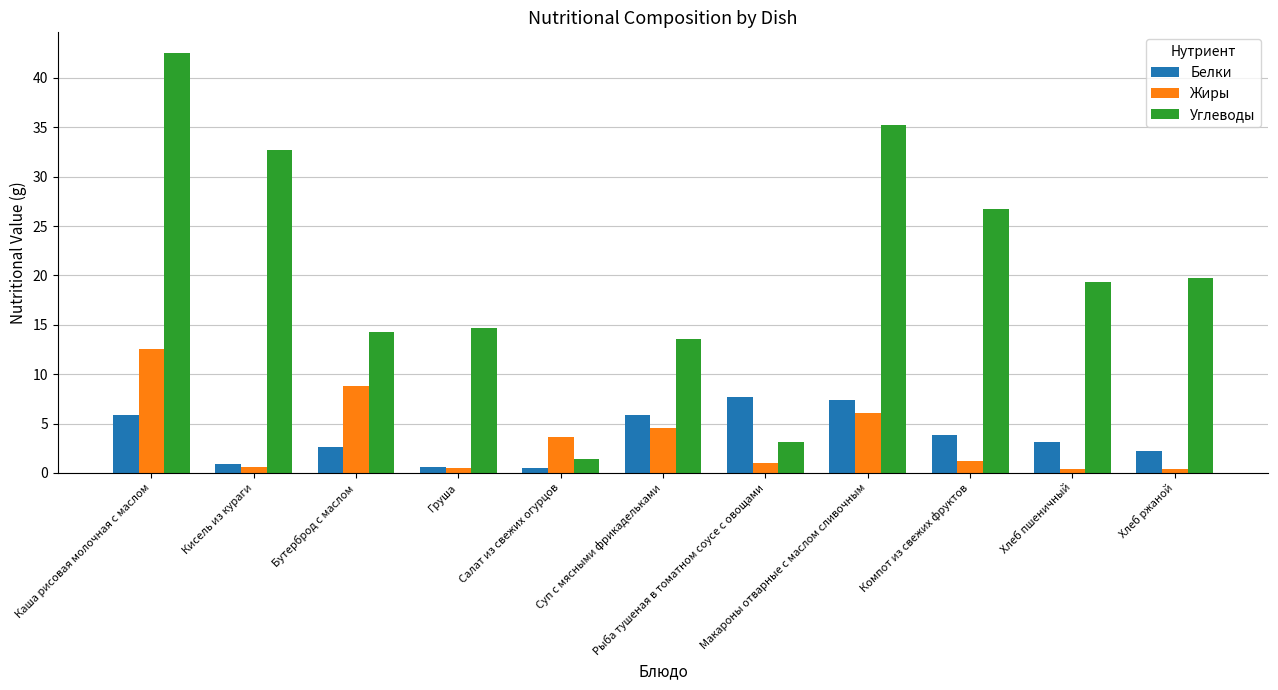

True or false: Жиры has a value of 8.1 at Суп с мясными фрикадельками.

False